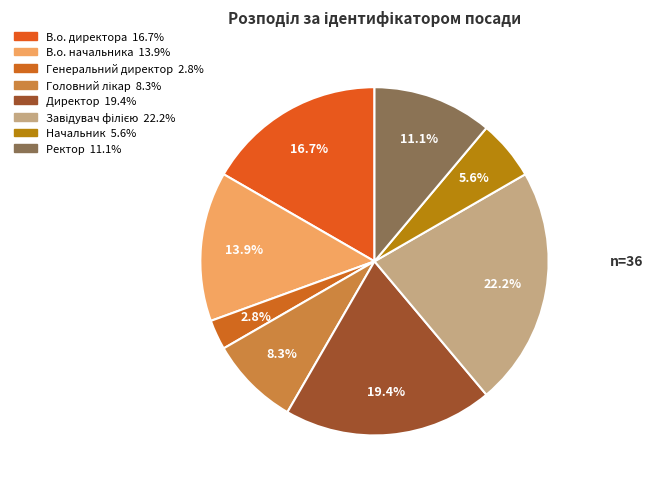

To the nearest percent, what percentage of the pie is Завідувач філією?

22%